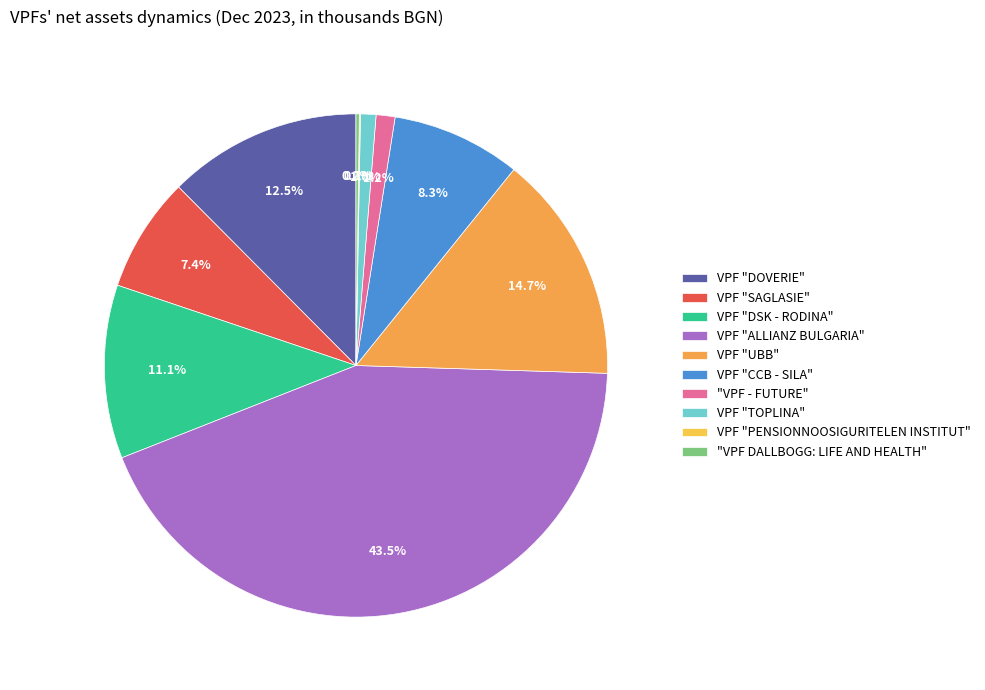

To the nearest percent, what percentage of the pie is VPF "CCB - SILA"?

8%